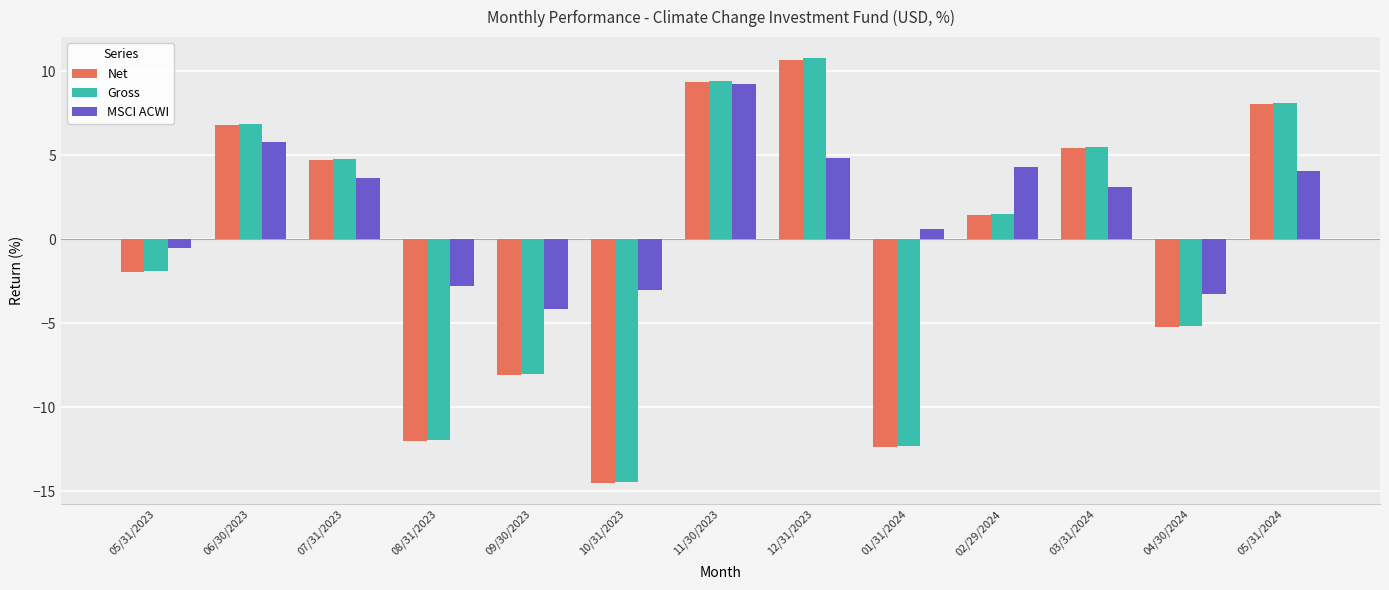

How many bars are there in each group?

3